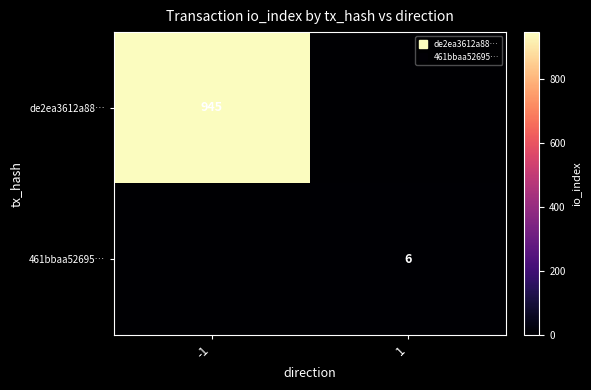

At which category does the chart reach its minimum across all series?

1